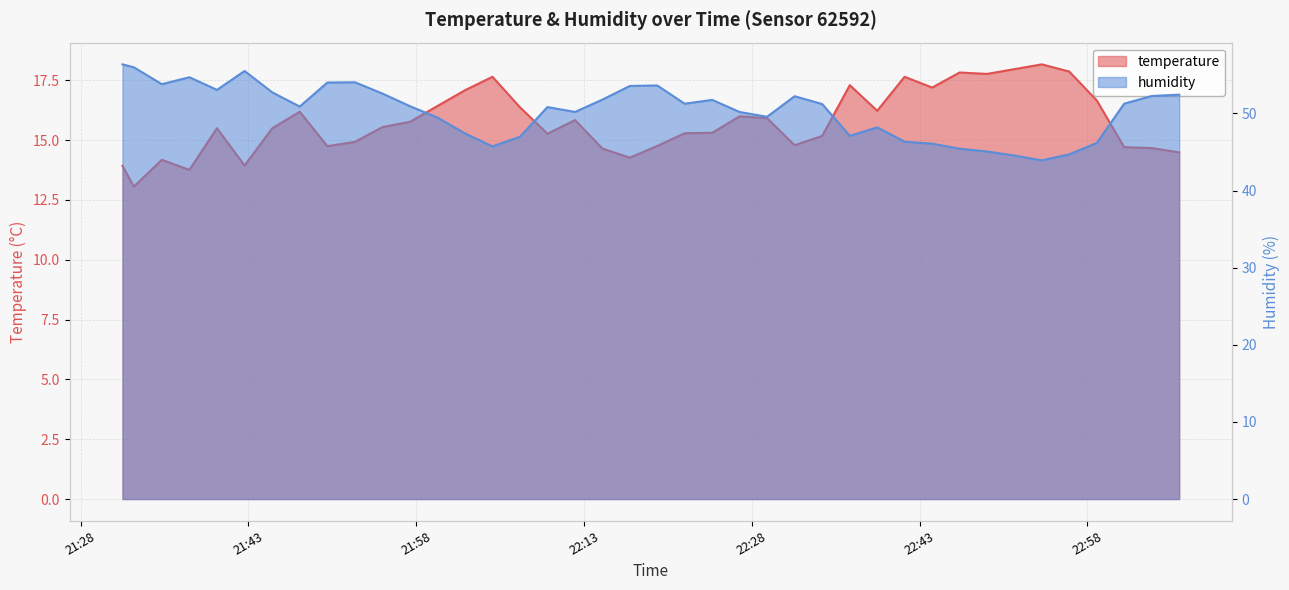

What is the difference between the second highest and second lowest values in the temperature series?

4.2